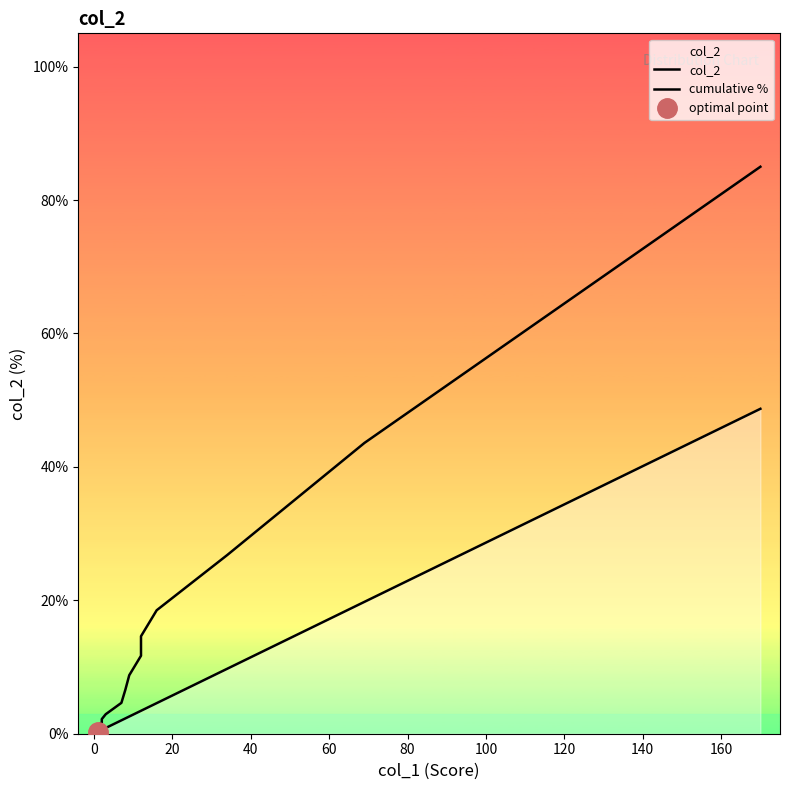

What is the minimum value shown in the chart?

0.2